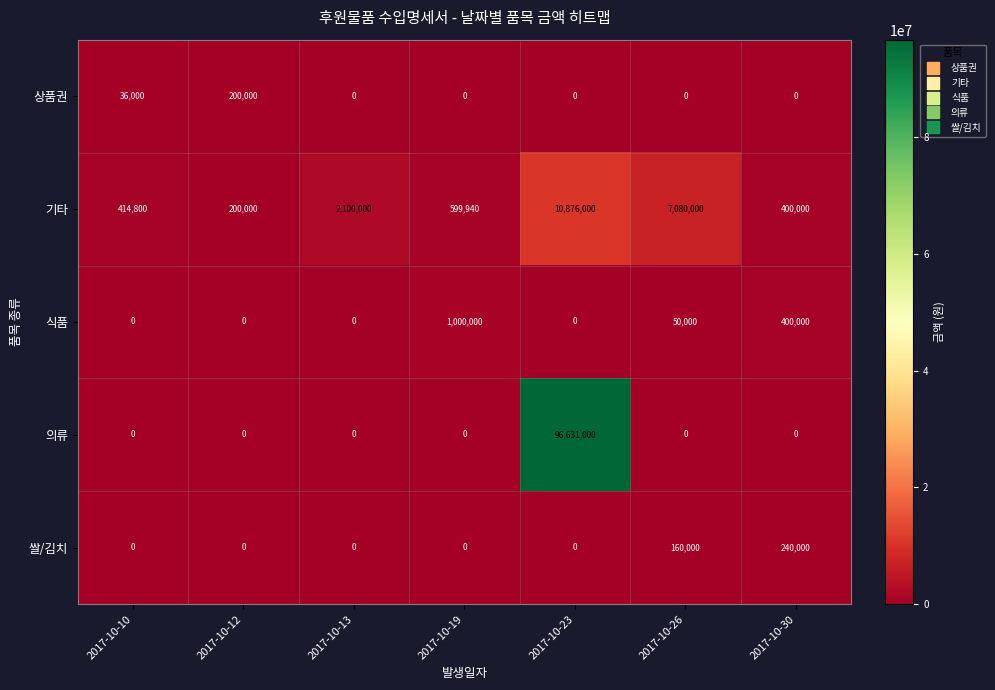

What is the highest value of the 기타 series?

10876000